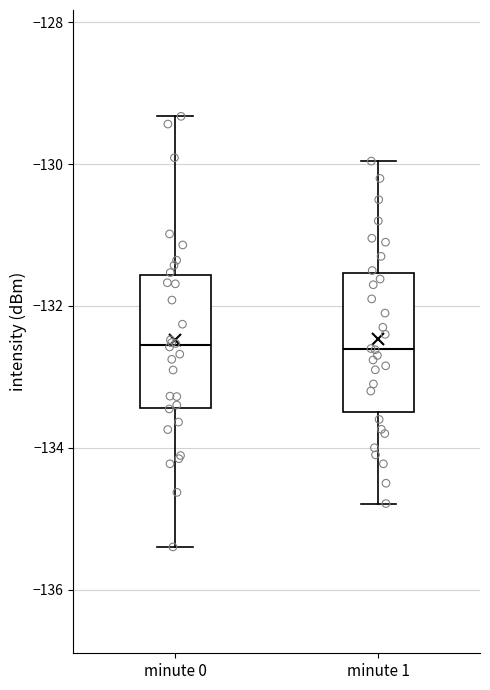

Reading left to right, transcribe this box plot: for each box, give where its median line is, the range the box spans, and where its two whiskers end, as read against the y-axis. The values are not printed on the chart, so give them approximately, as read against the axis.

minute 0: median -132.6, box -133.4 to -131.6, whiskers -135.4 to -129.4
minute 1: median -132.6, box -133.4 to -131.6, whiskers -134.8 to -130.0